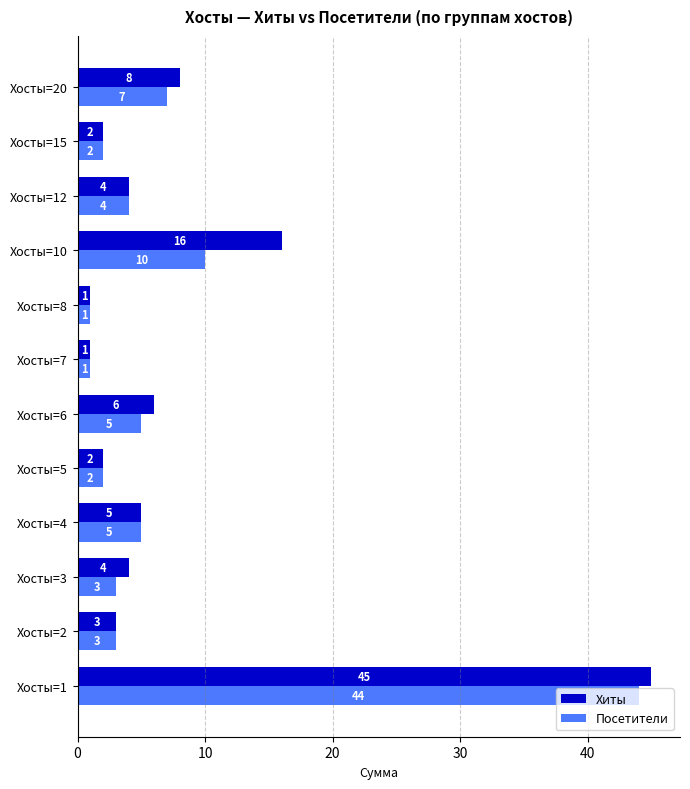

Is it true that Посетители equals 5 at Хосты=3?

False